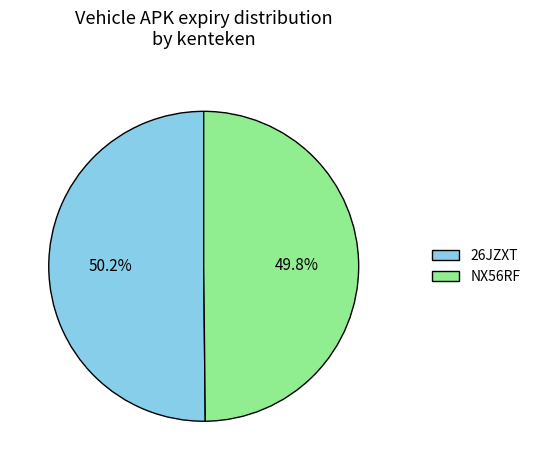

How many segments does this pie chart have?

2